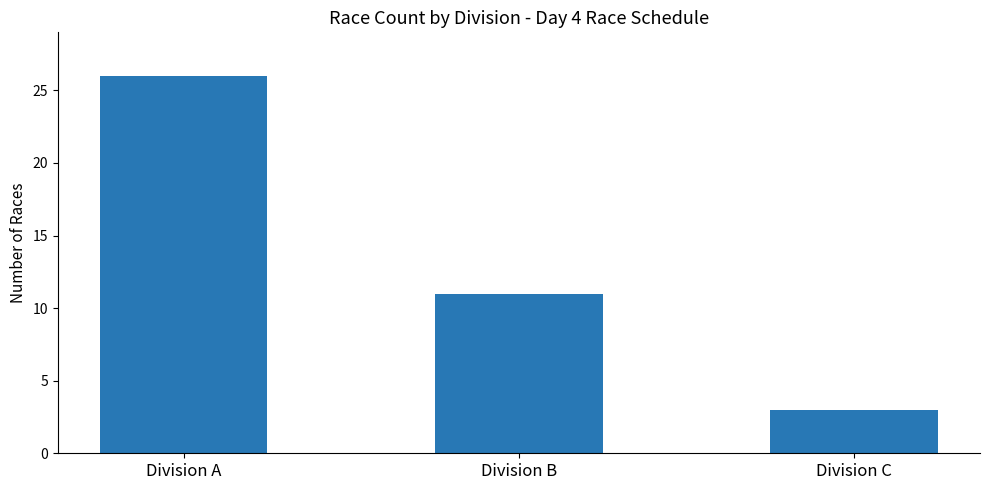

What is the difference between the maximum and minimum values?

23